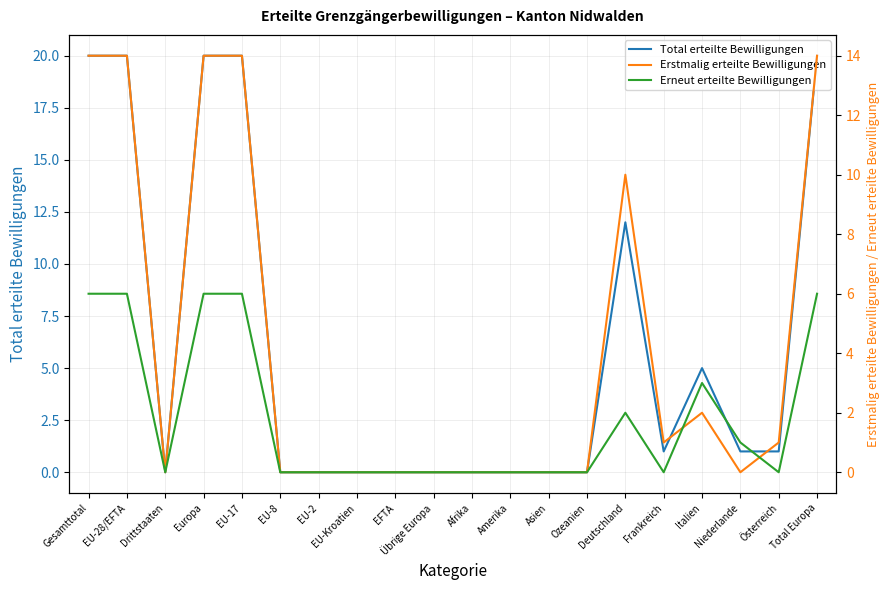

At which category is the sum across all series the highest?

Gesamttotal